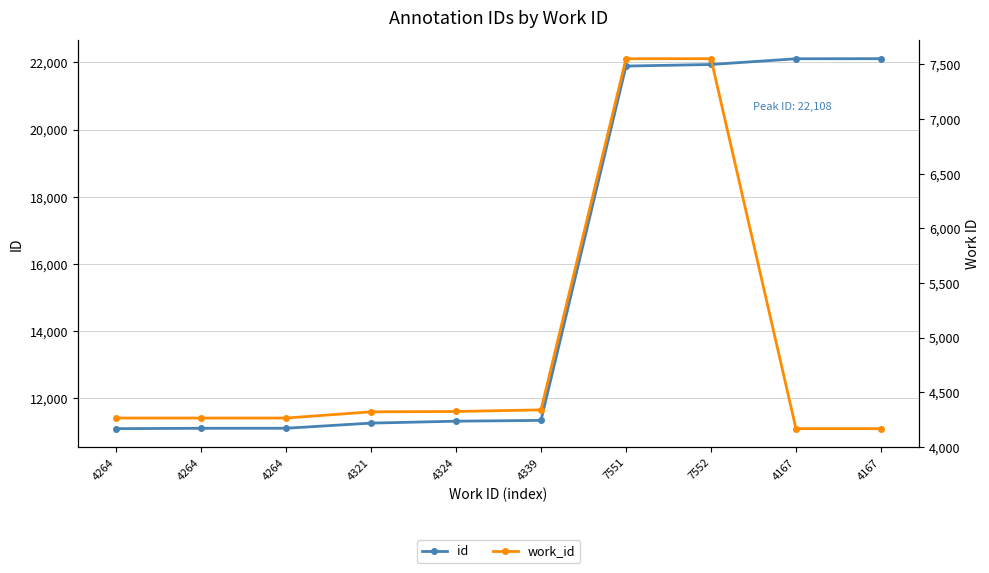

What is the greatest value displayed?

22108